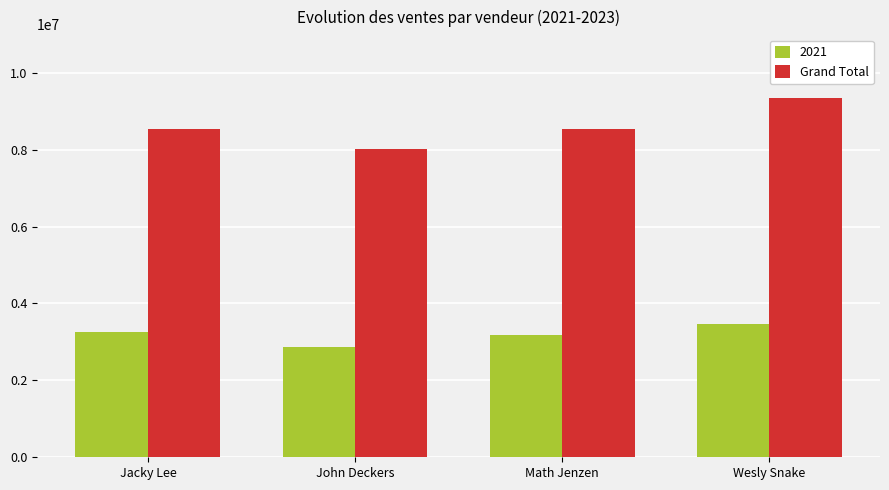

List the series in order of their overall mean, lowest first.

2021, Grand Total